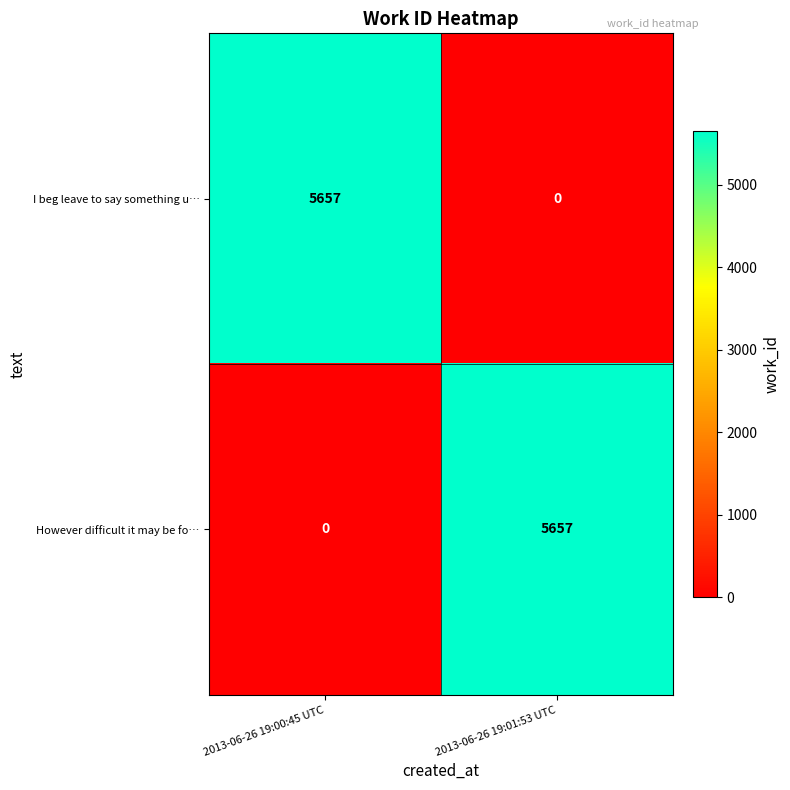

What is the difference between the maximum and minimum values in the I beg leave to say something u… series?

5657